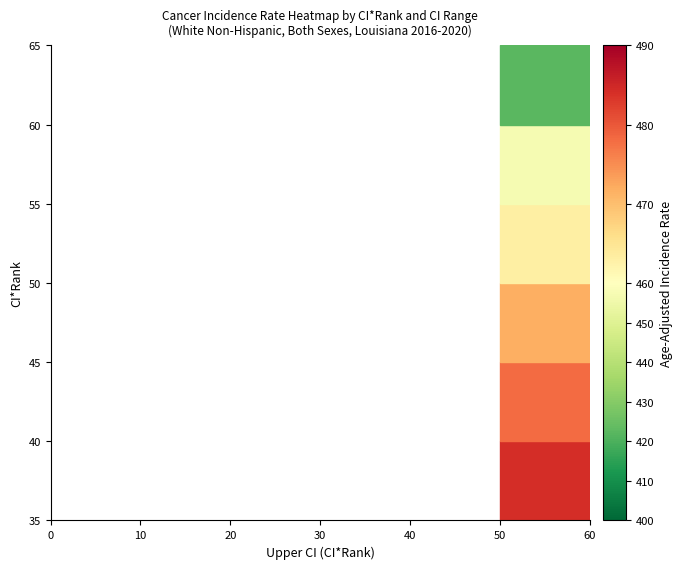

How many data points in Catahoula Parish are above 64?

1